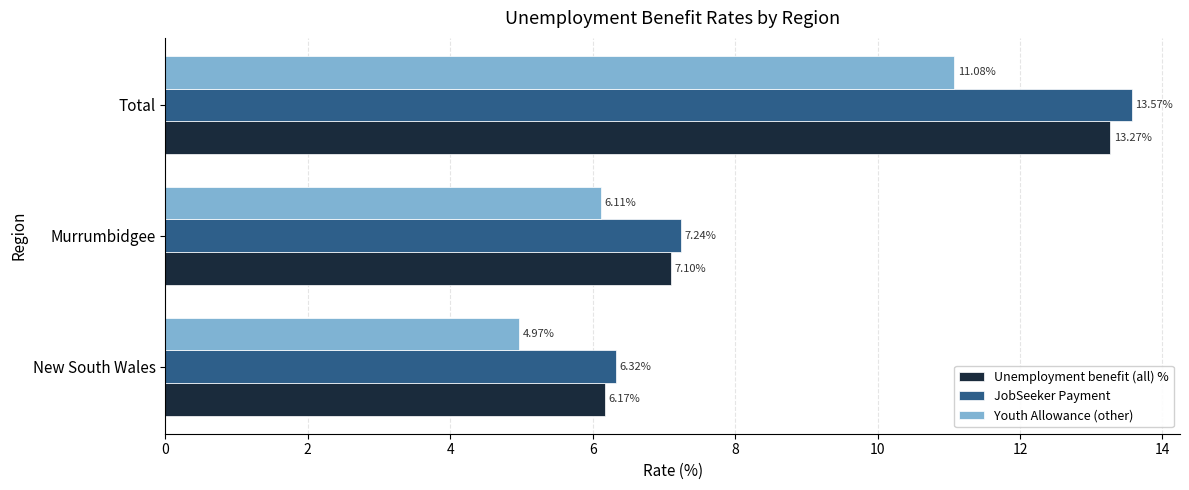

What is the difference between the JobSeeker Payment values at New South Wales and Murrumbidgee?

0.9